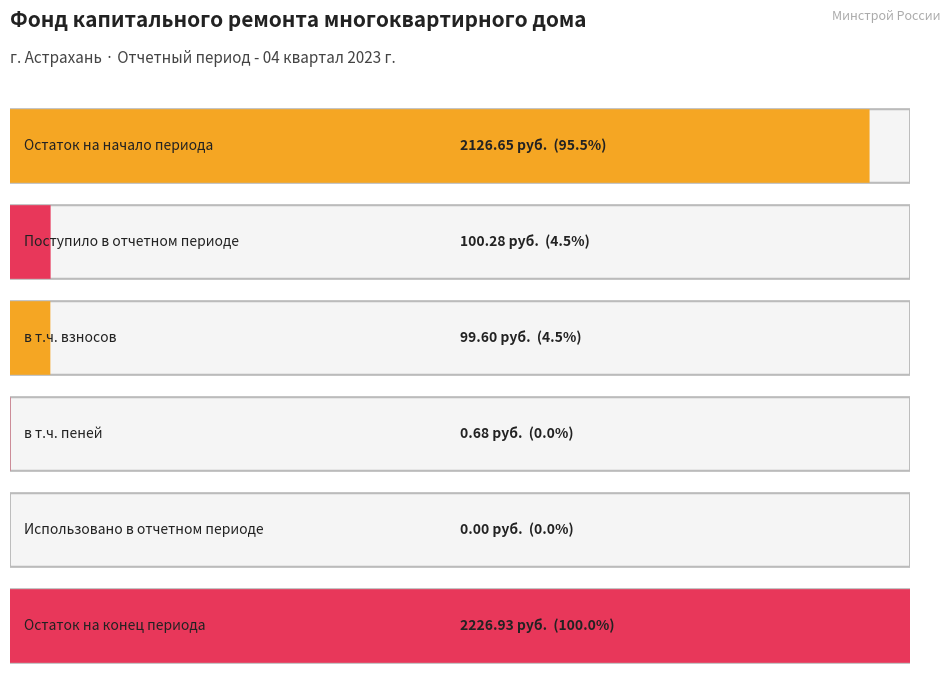

What is the difference between the maximum and minimum values in the за счет минимального взноса series?

2226.9